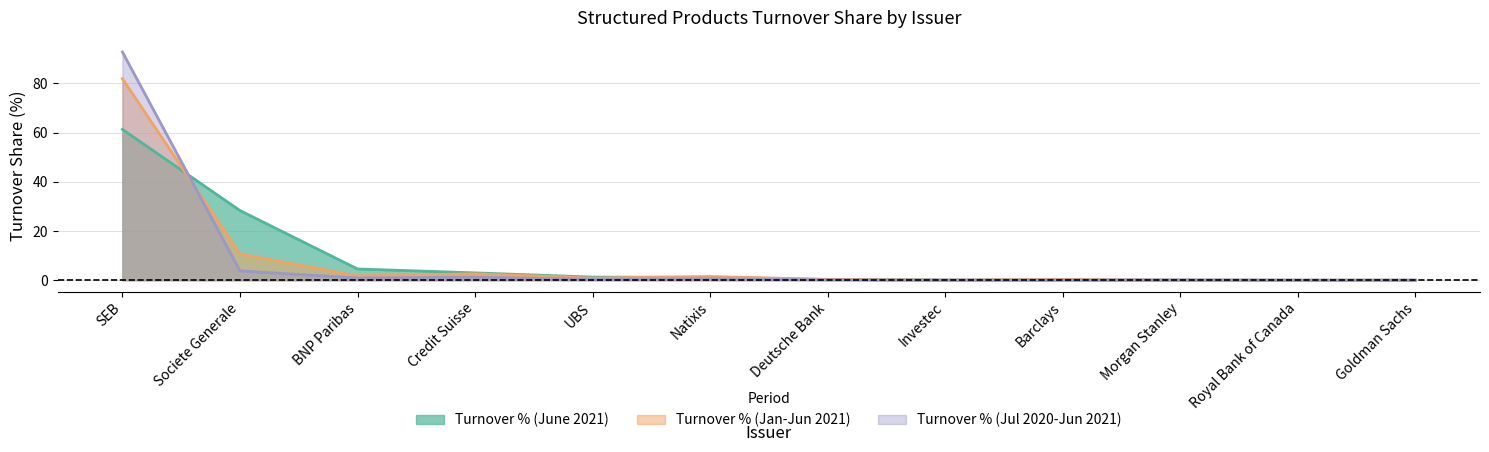

After their last crossing, which series has the higher values: Turnover % (June 2021) or Turnover % (Jul 2020-Jun 2021)?

Turnover % (Jul 2020-Jun 2021)